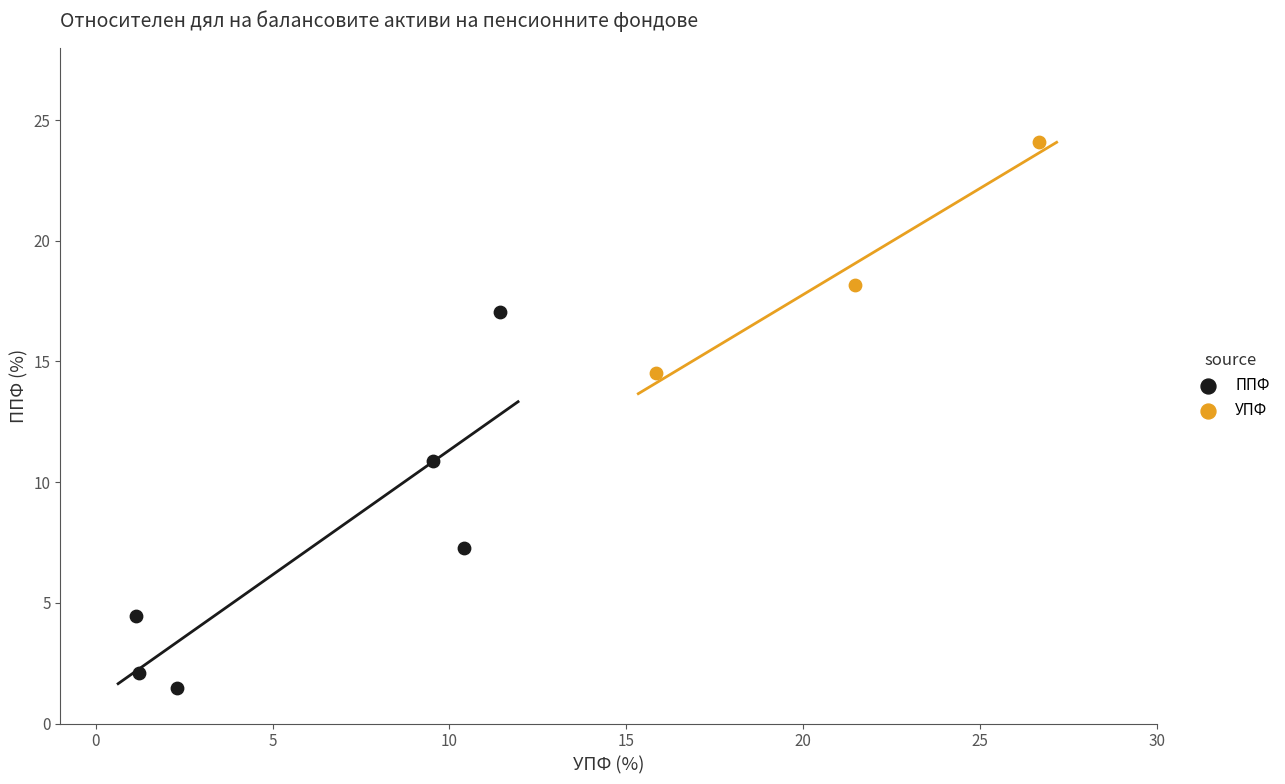

Which series reaches the minimum Y coordinate?

ППФ